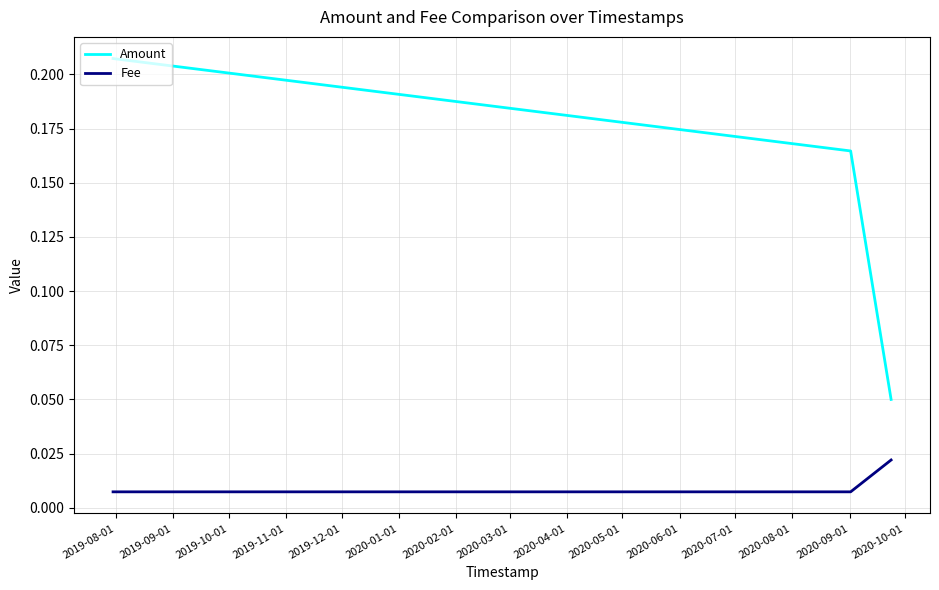

Which series has the largest total across all categories?

Amount